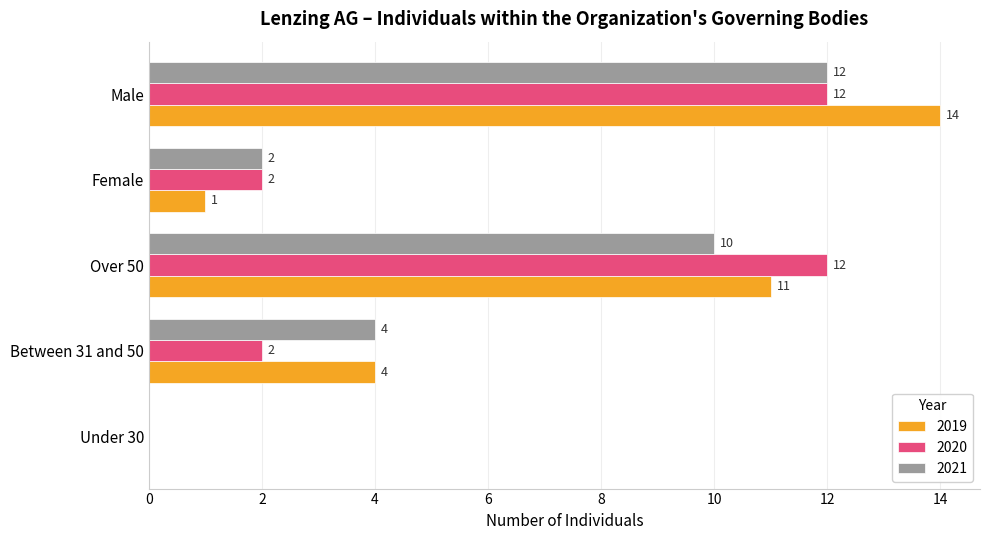

Is it true that 2021 equals 4 at Between 31 and 50?

True